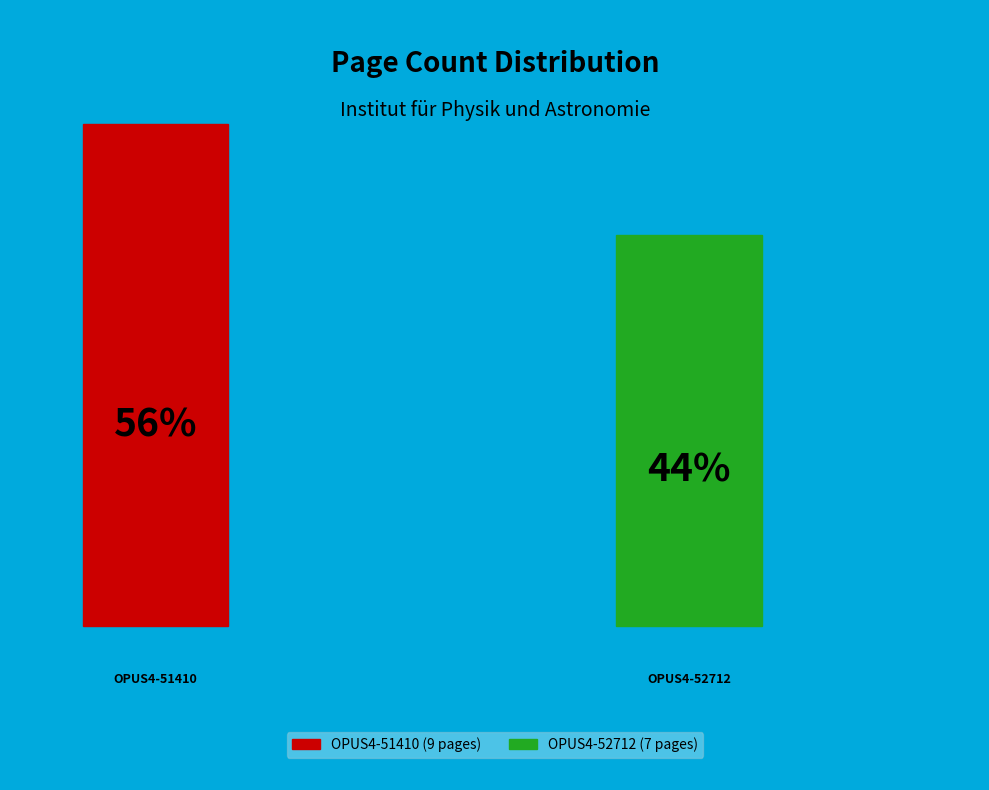

Count the number of slices in the pie.

2